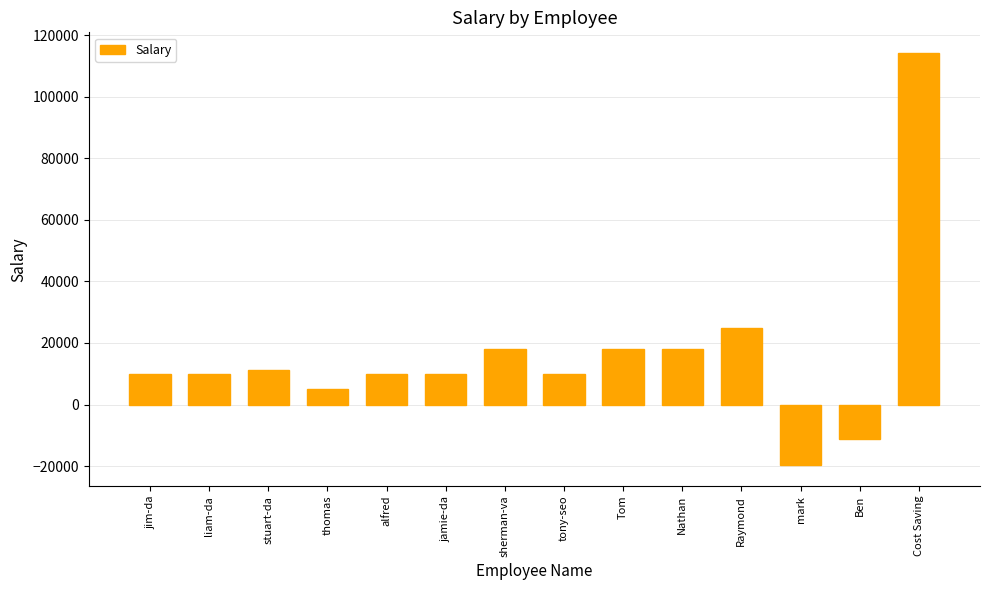

What is the approximate value at Tom?

18000